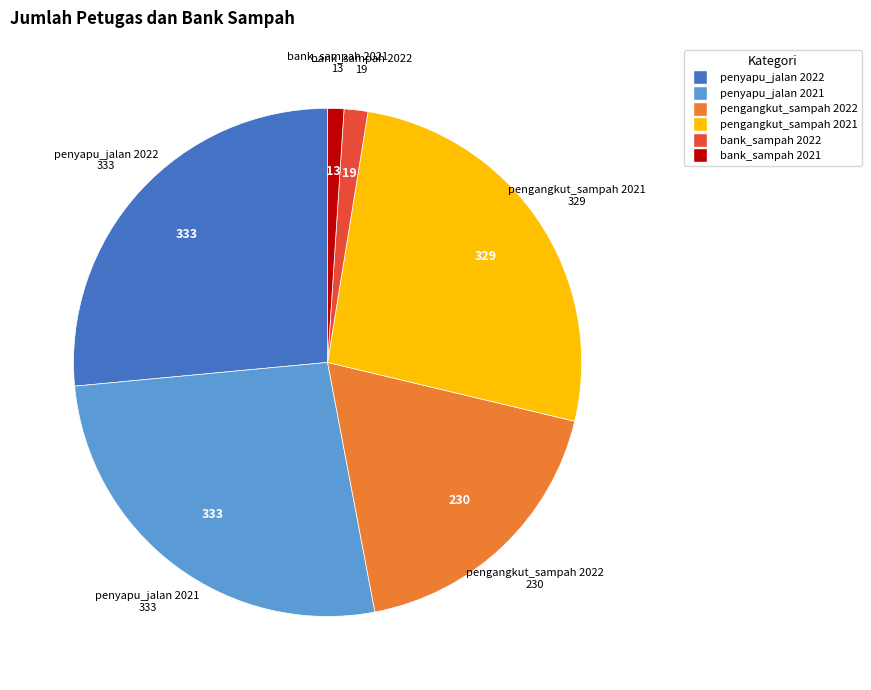

Does any single category account for the majority?

No